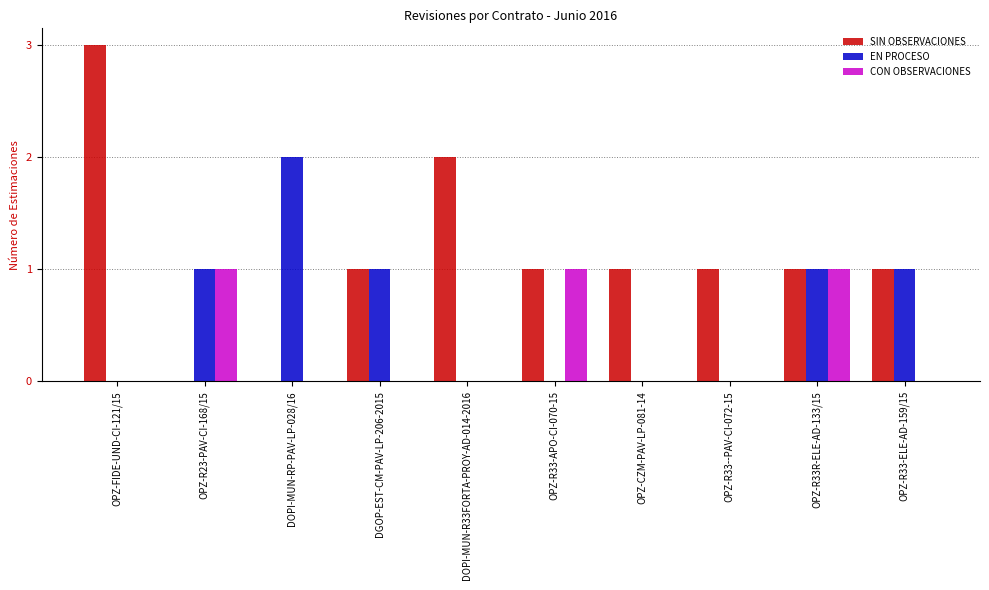

At which label does SIN OBSERVACIONES reach its peak?

OPZ-FIDE-UND-CI-121/15